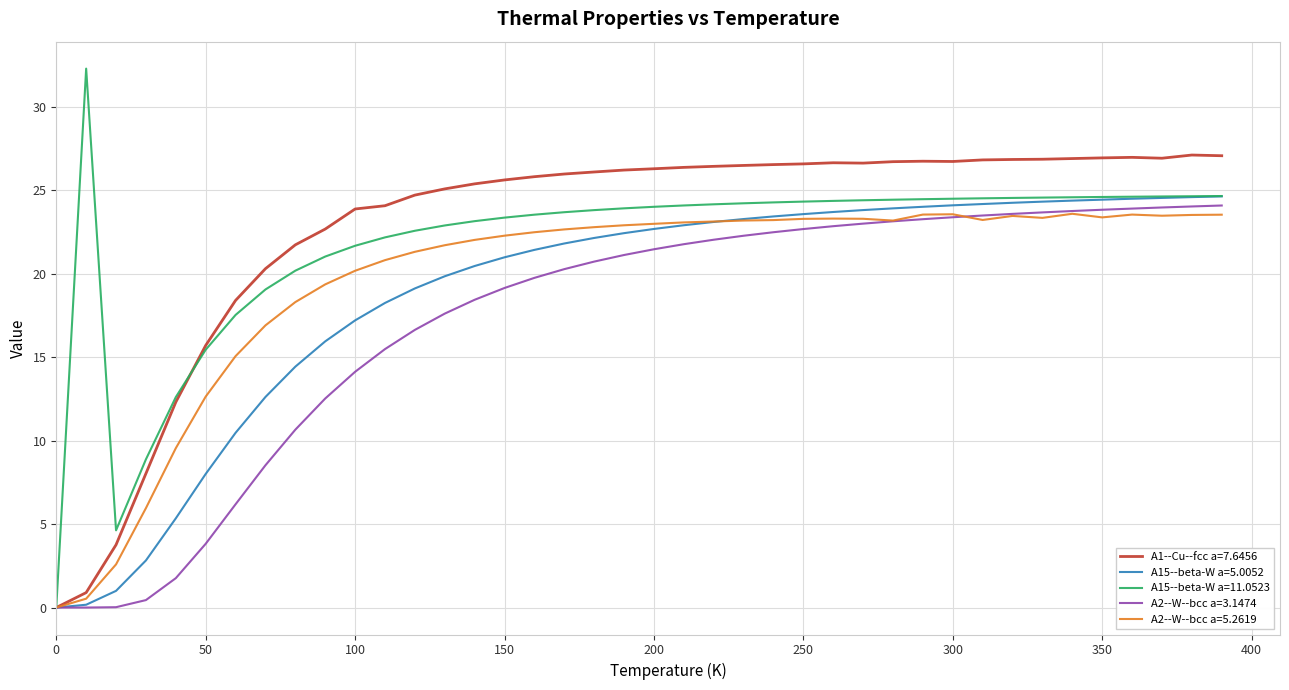

List the series in order of their overall mean, lowest first.

A2--W--bcc a=3.1474, A15--beta-W a=5.0052, A2--W--bcc a=5.2619, A15--beta-W a=11.0523, A1--Cu--fcc a=7.6456